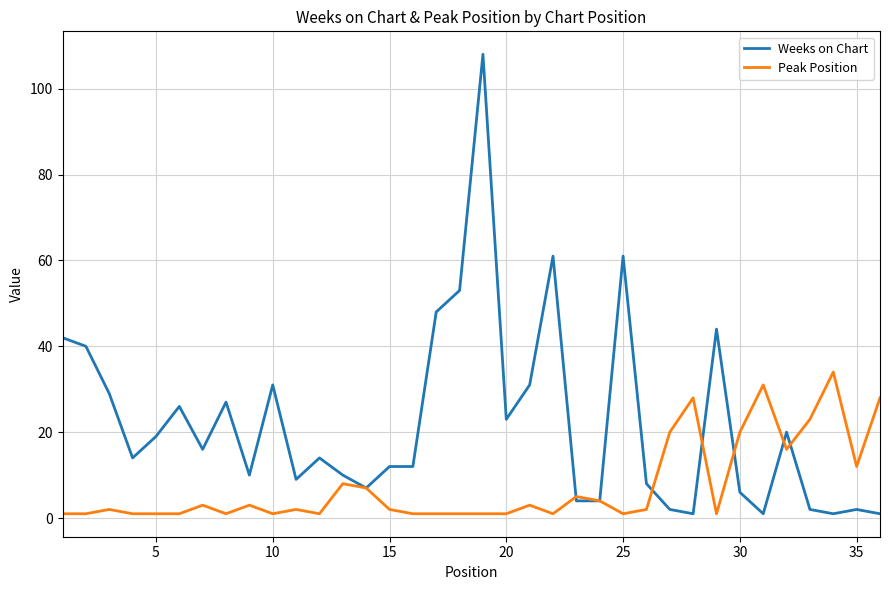

What is the maximum value for Weeks on Chart?

108